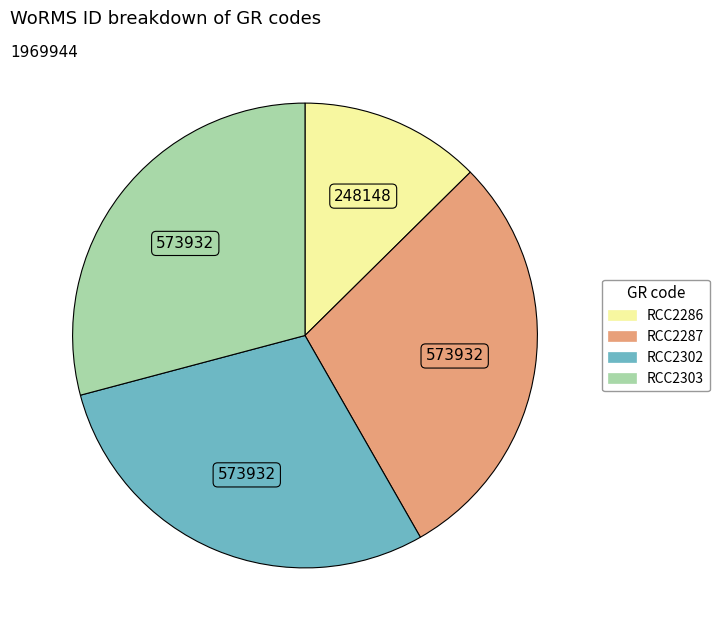

Count the number of slices in the pie.

4